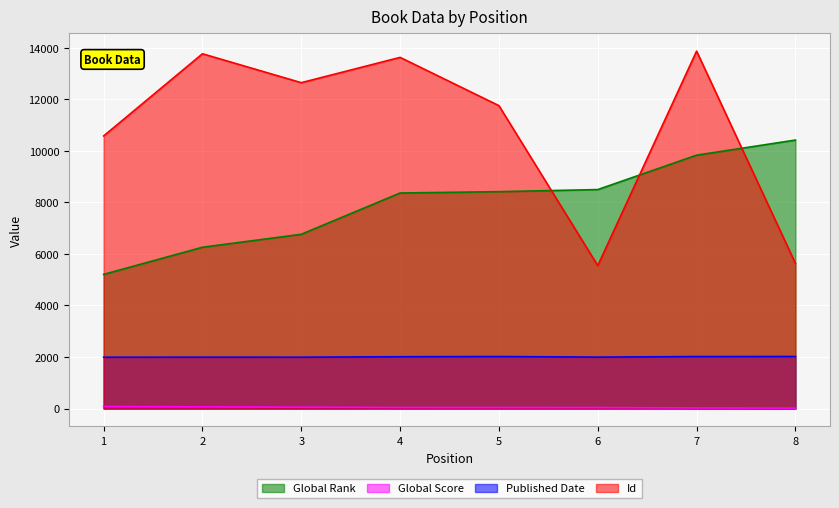

What is the difference between the highest and lowest values at 5?

11721